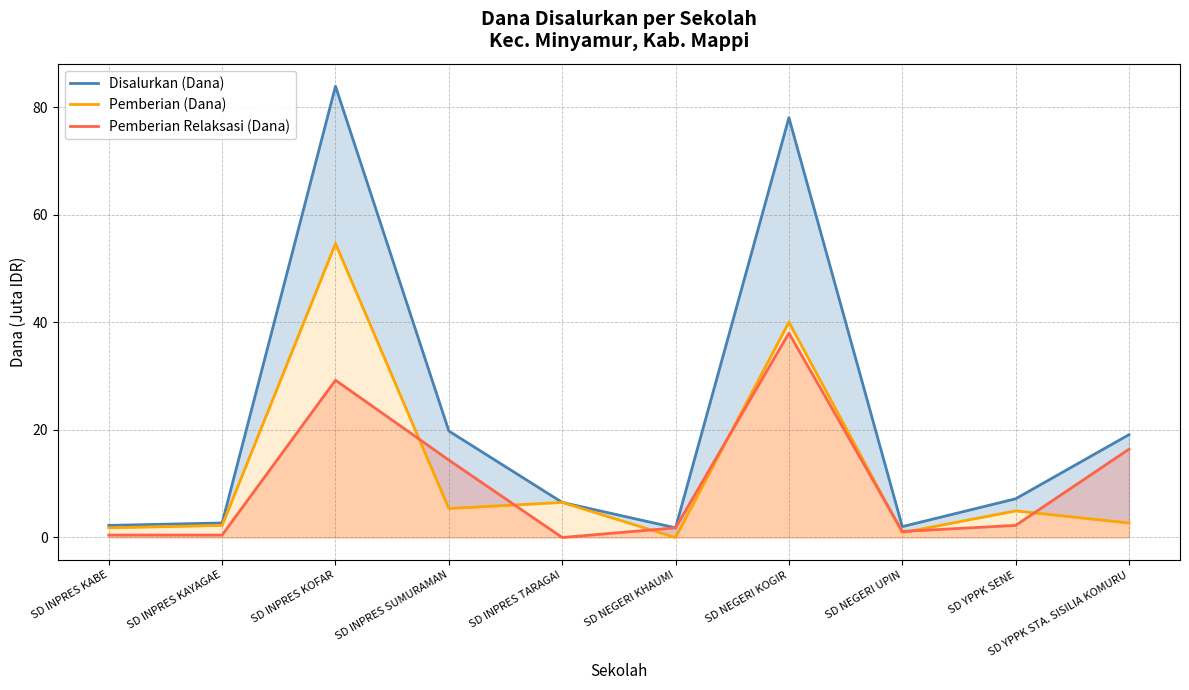

What value does the Pemberian (Dana) series have at SD NEGERI KOGIR?

40.0